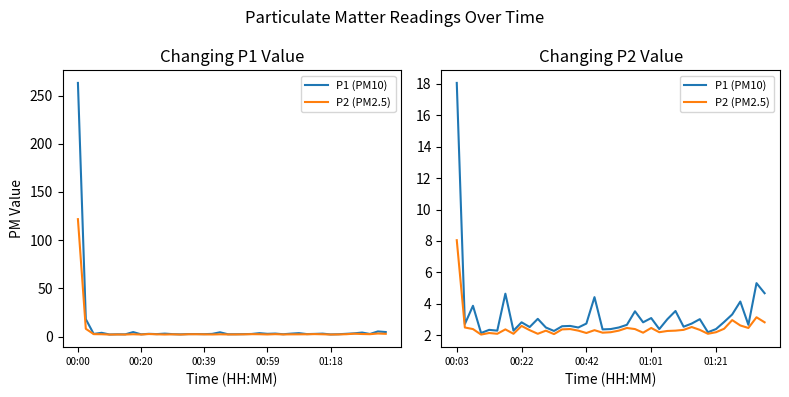

True or false: P2 (PM2.5) has a value of 2.3 at 20.

True